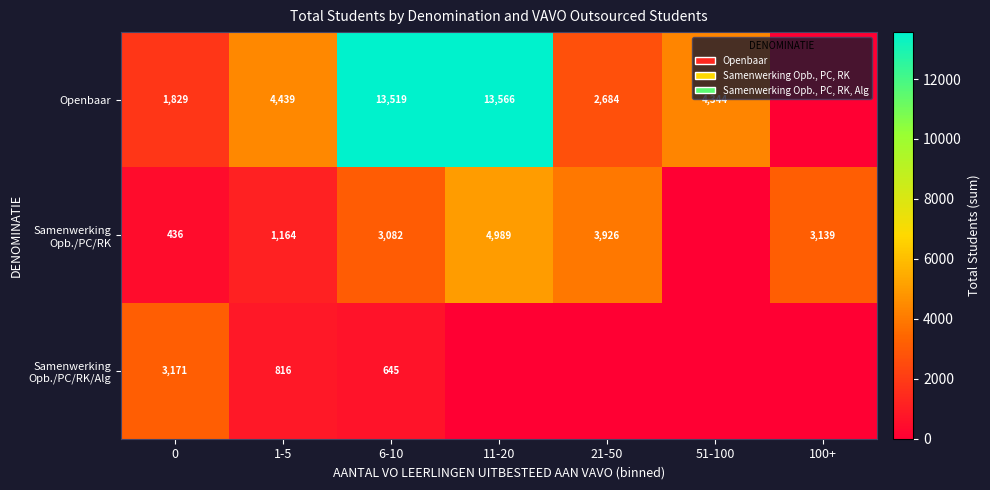

At how many categories does at least one series exceed 8935?

2